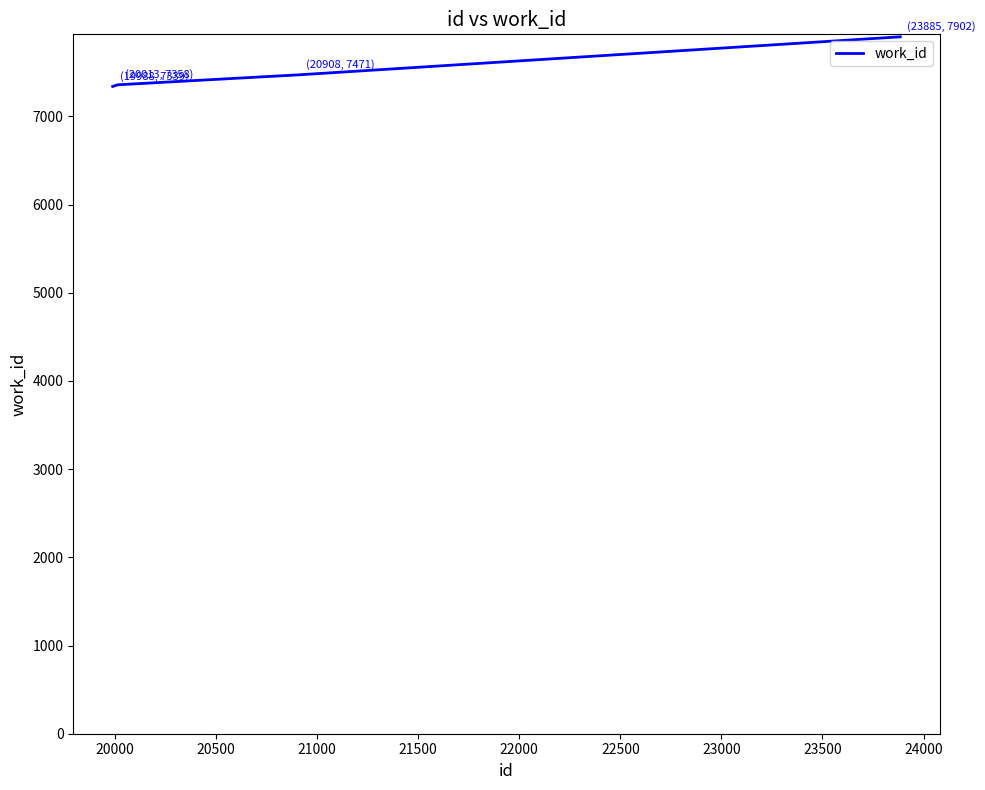

How many values are below 7471?

2